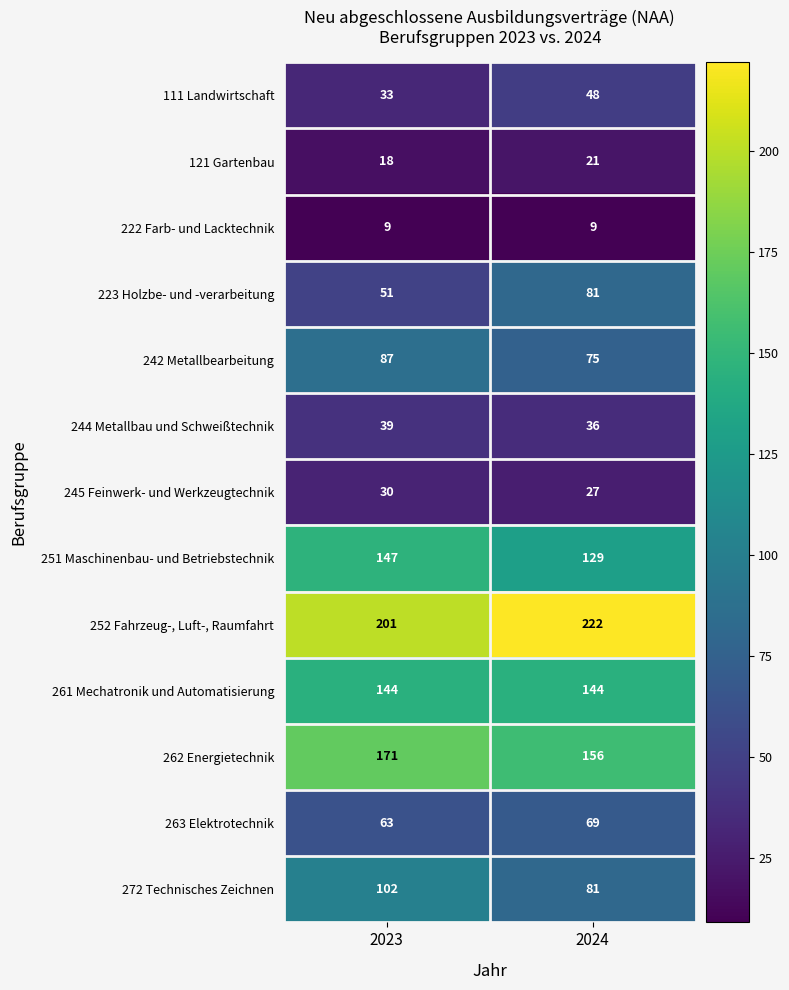

What is the average value of the 262 Energietechnik series?

164